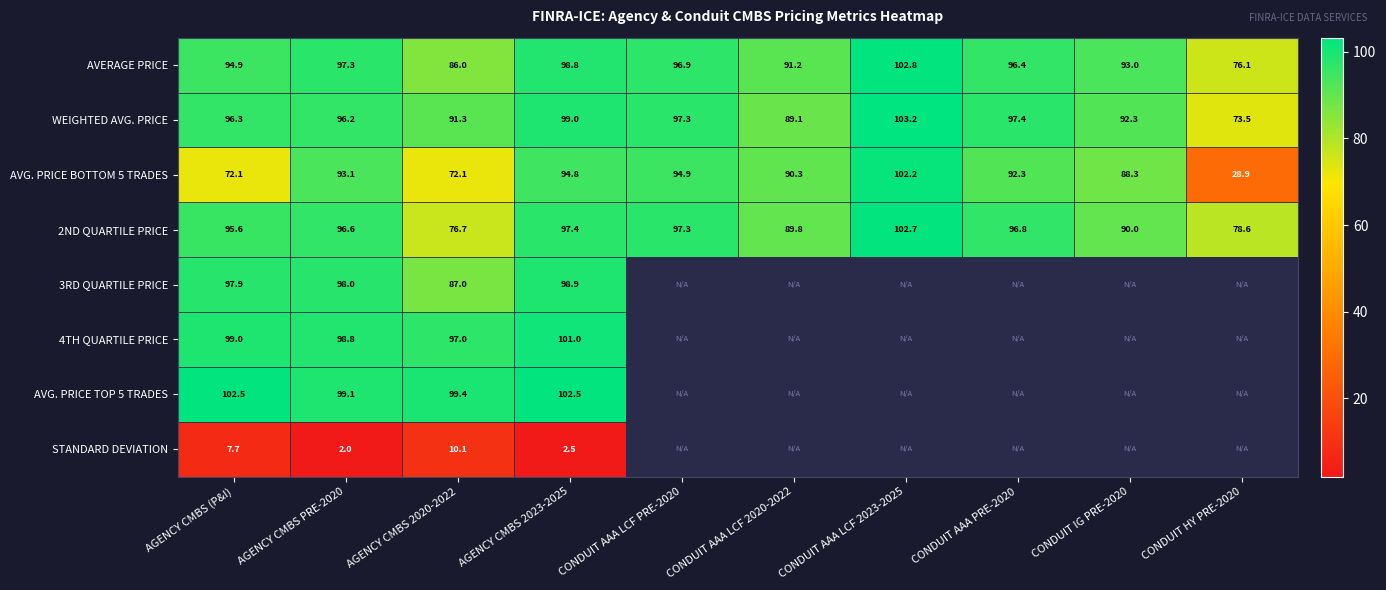

The value of WEIGHTED AVG. PRICE at CONDUIT HY PRE-2020 is 28.6. True or false?

False